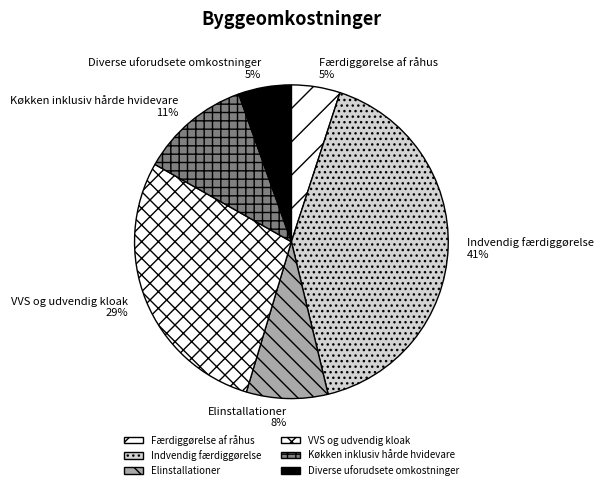

Is there a majority slice in this chart?

No